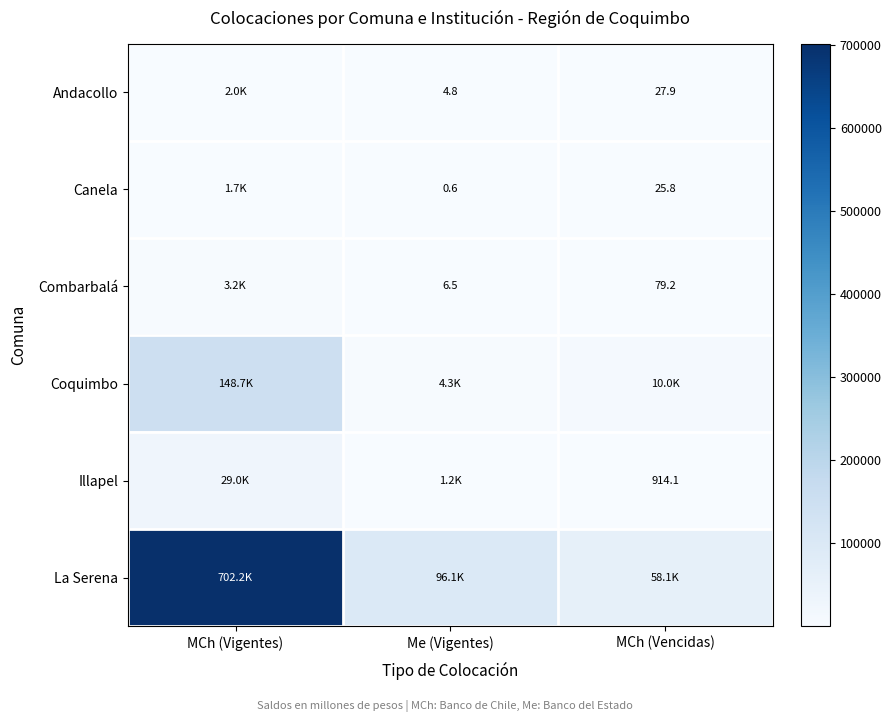

The value of Canela at MCh (Vigentes) is 2377.5. True or false?

False